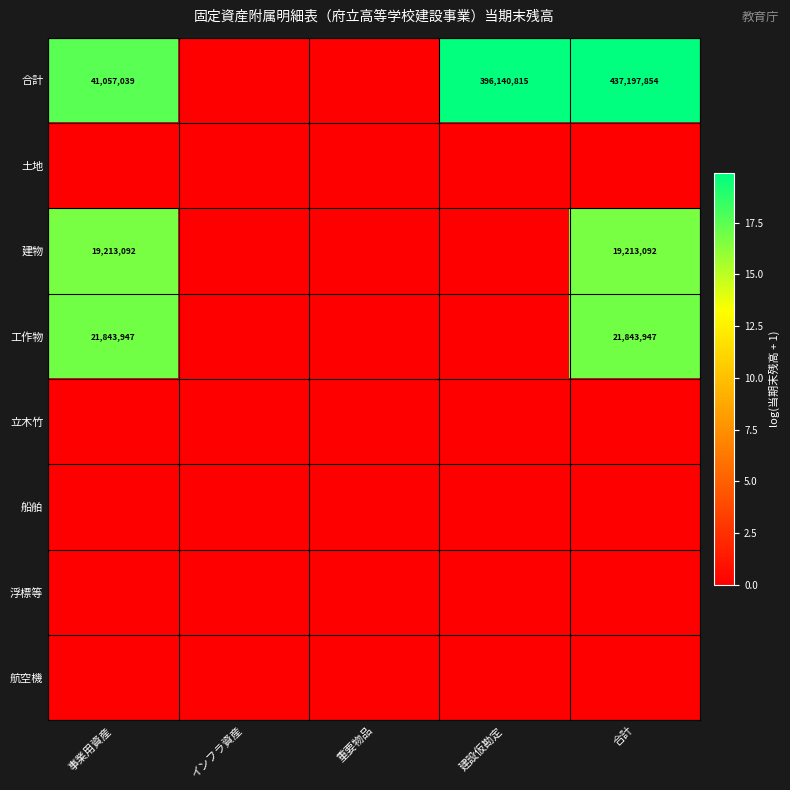

Rank the series by their maximum value, from lowest to highest.

土地, 立木竹, 船舶, 浮標等, 航空機, 建物, 工作物, 合計